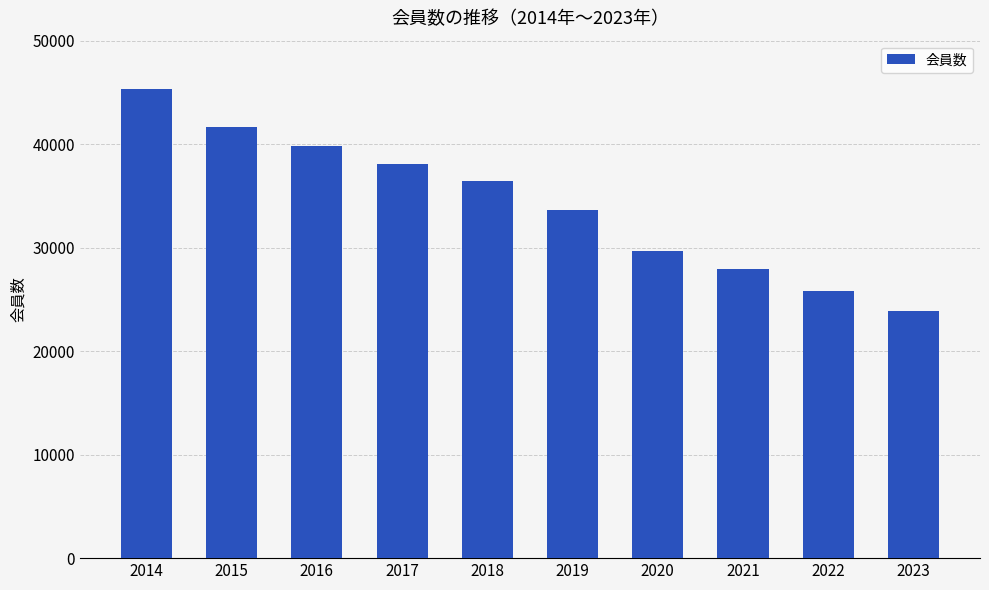

Reading left to right, list all the values displayed in this chart.

2014=45365	2015=41700	2016=39823	2017=38048	2018=36428	2019=33664	2020=29634	2021=27953	2022=25807	2023=23908